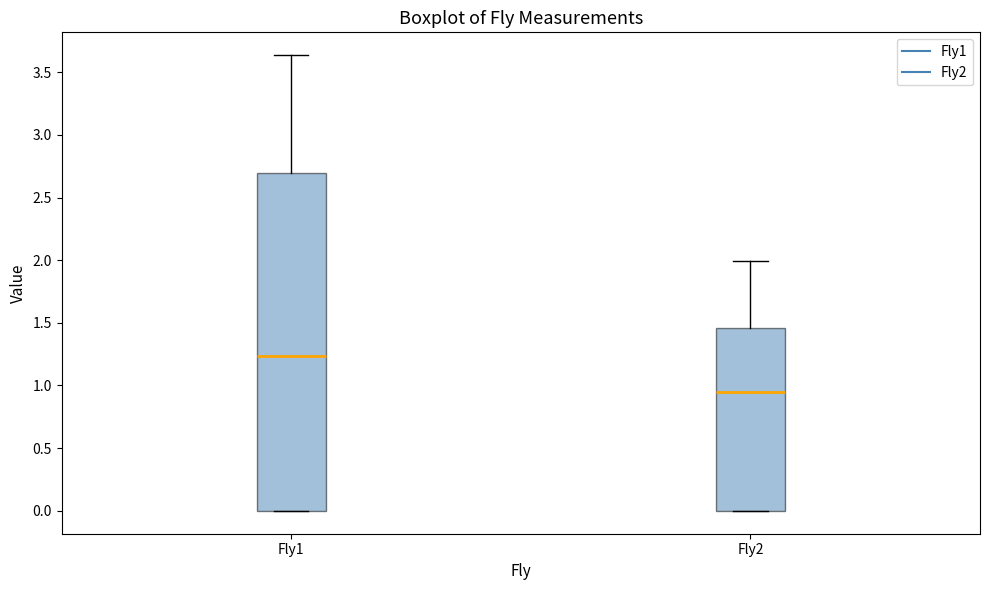

Which box is the tallest, from its lower edge to its upper edge?

Fly1